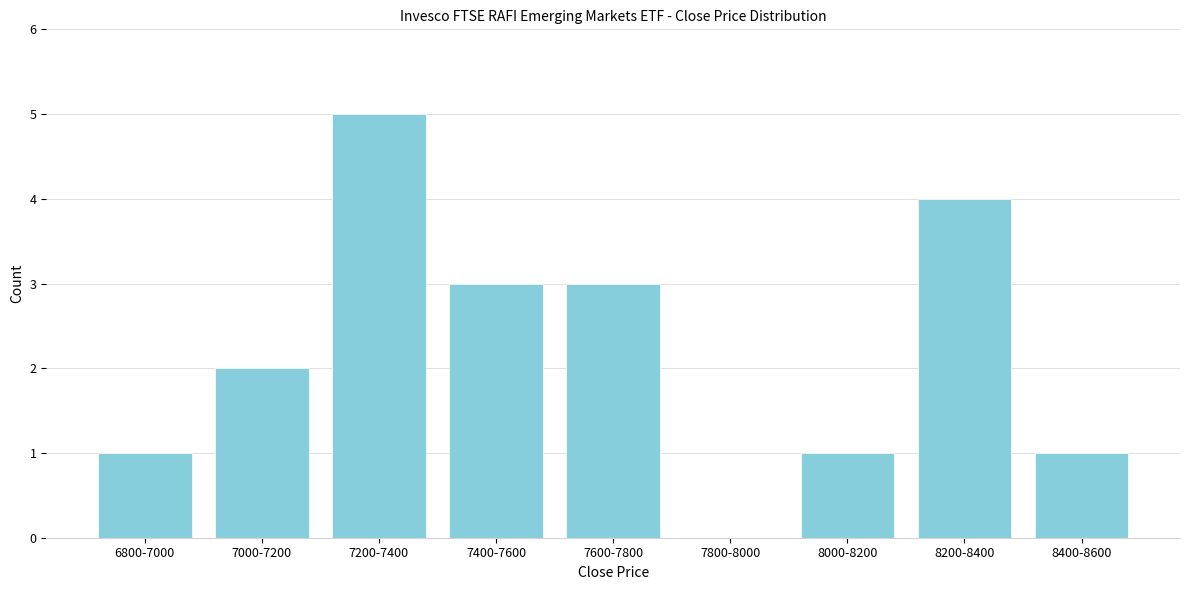

Reading left to right, what are all the values shown in this chart?

6800-7000=1	7000-7200=2	7200-7400=5	7400-7600=3	7600-7800=3	7800-8000=0	8000-8200=1	8200-8400=4	8400-8600=1